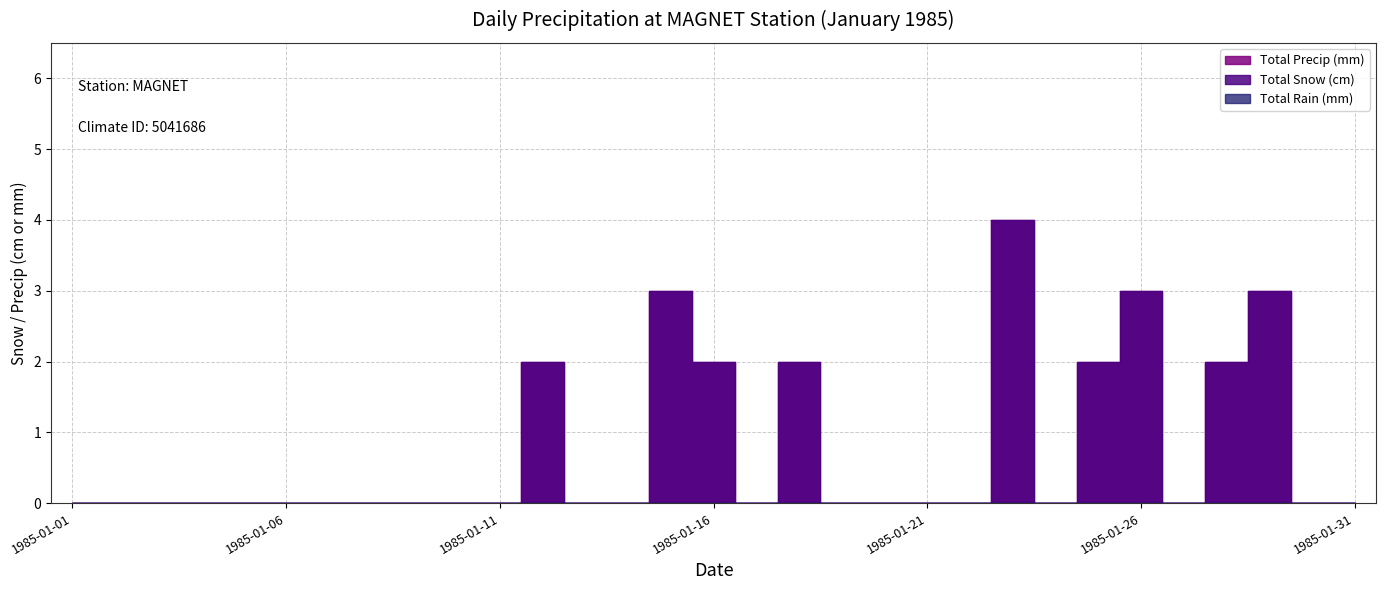

Which series has the widest spread of values?

Total Snow (cm)